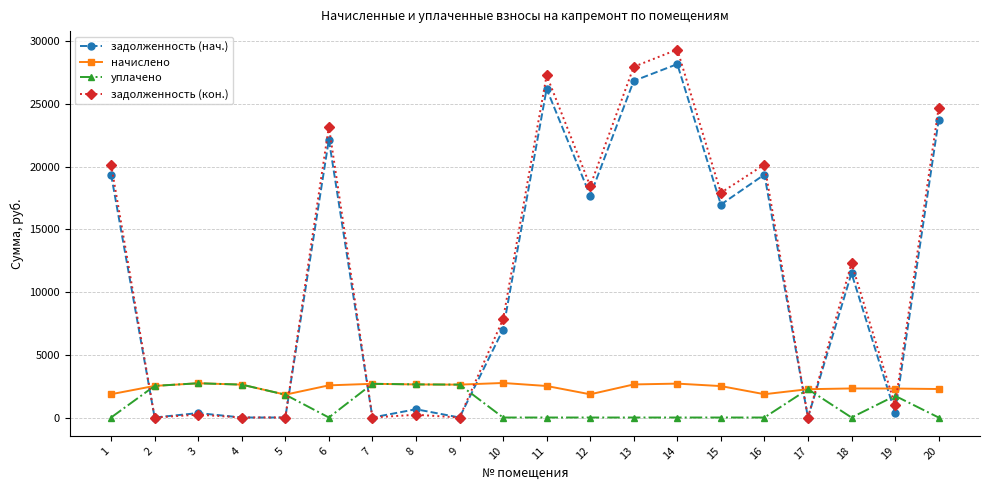

Between 12 and 20, which series saw the biggest shift?

задолженность (кон.)